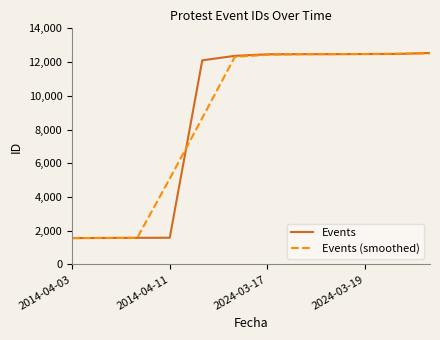

What is the smallest value displayed?

1561.0